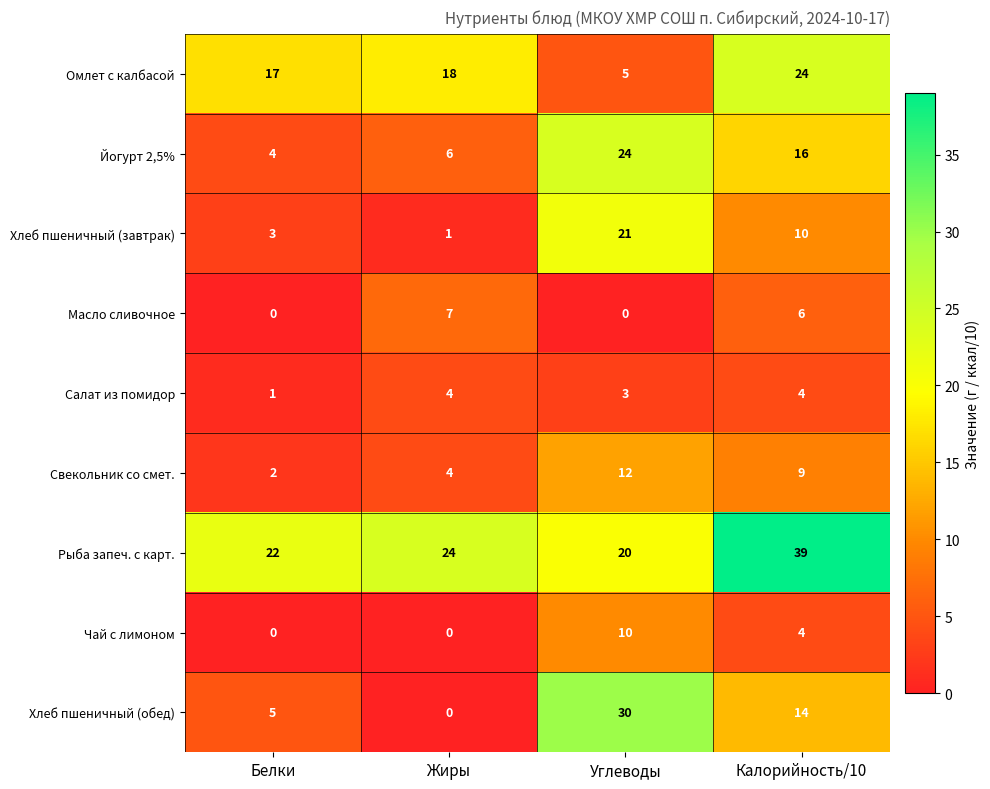

Is it true that Хлеб пшеничный (завтрак) equals 3 at Белки?

True